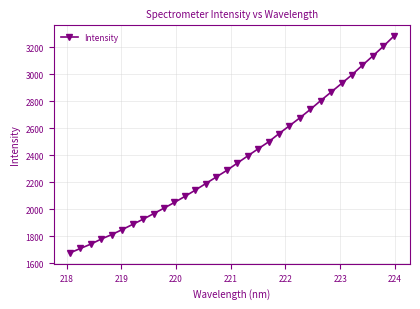

What is the sum of all values?

75947.7